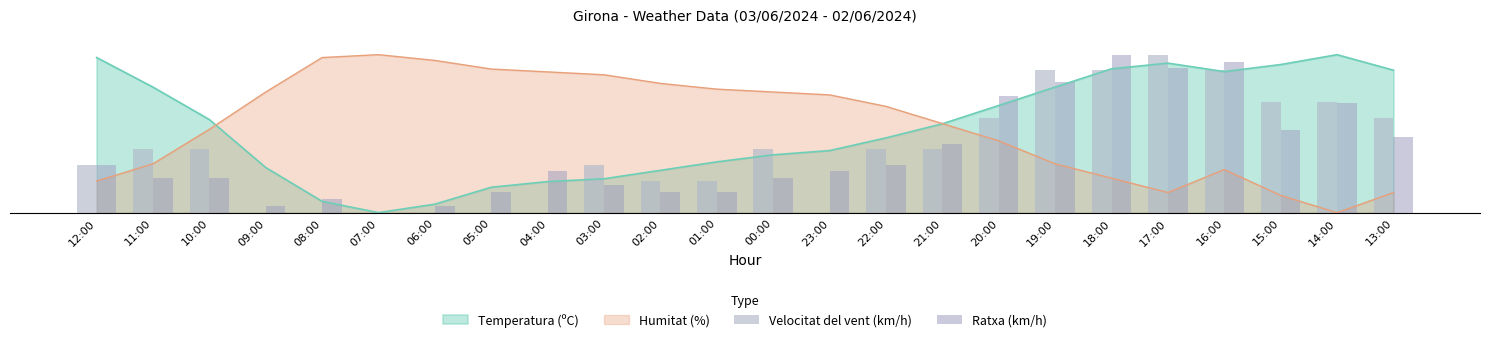

What is the highest value of the Velocitat del vent (km/h) series?

30.0